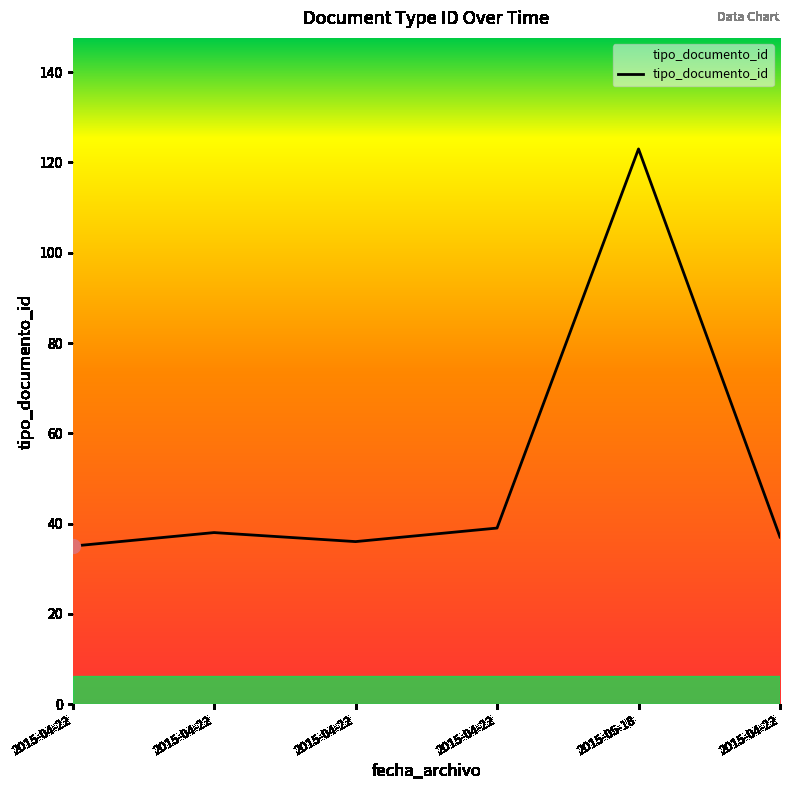

Is it true that the value at 2015-04-22 is 53?

False